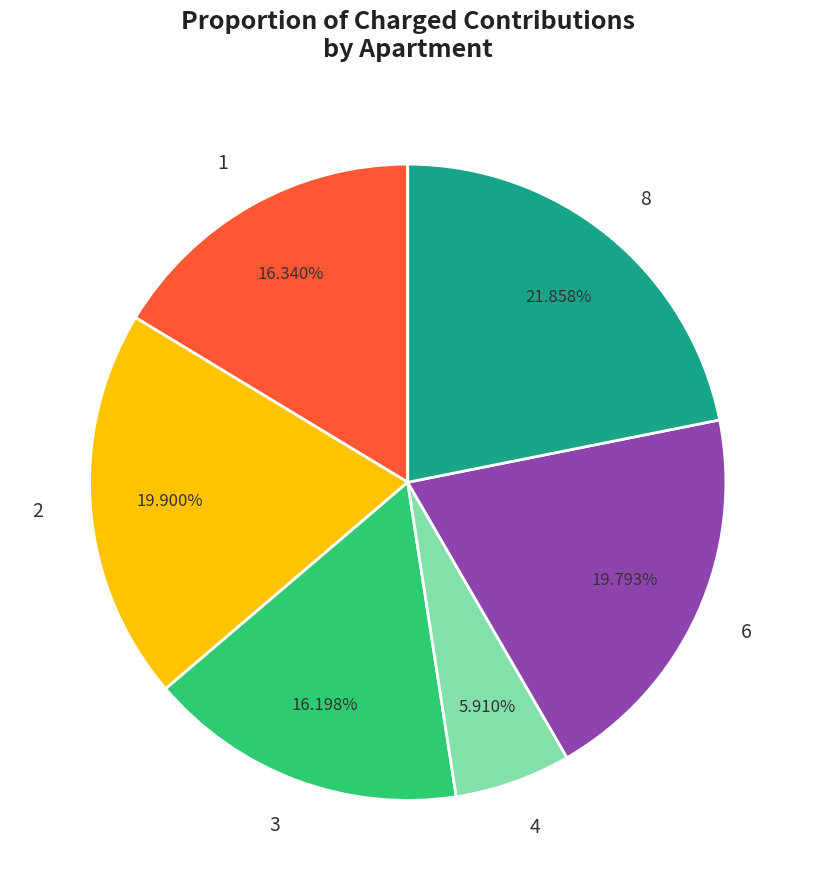

Between 8 and 2, which is larger?

8